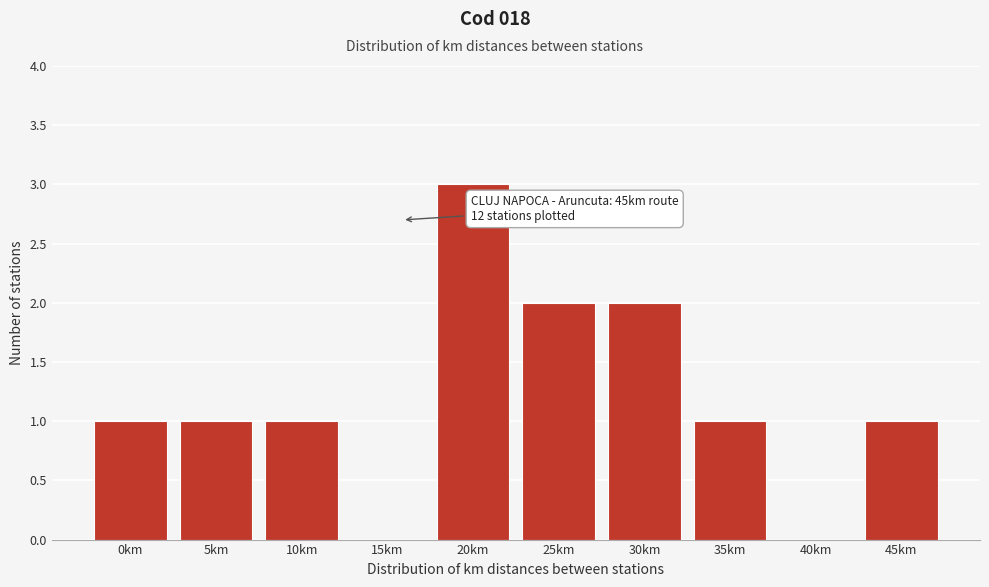

Reading right to left, extract all data points from this chart.

45km=1	40km=0	35km=1	30km=2	25km=2	20km=3	15km=0	10km=1	5km=1	0km=1